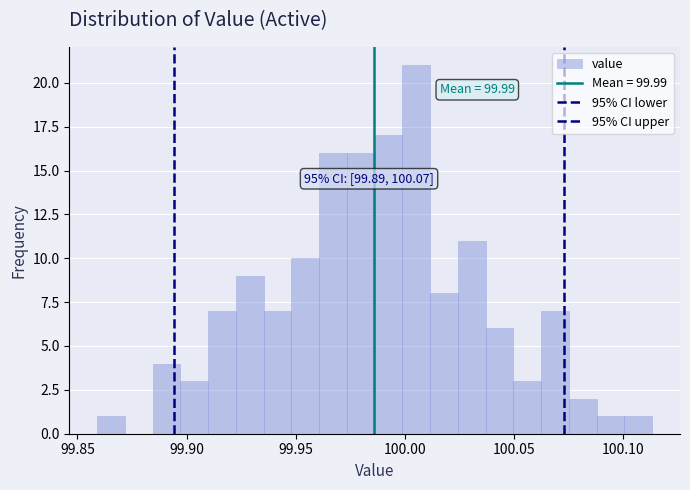

Read against the x-axis, roughly where is the centre of the tallest bar?

100.005